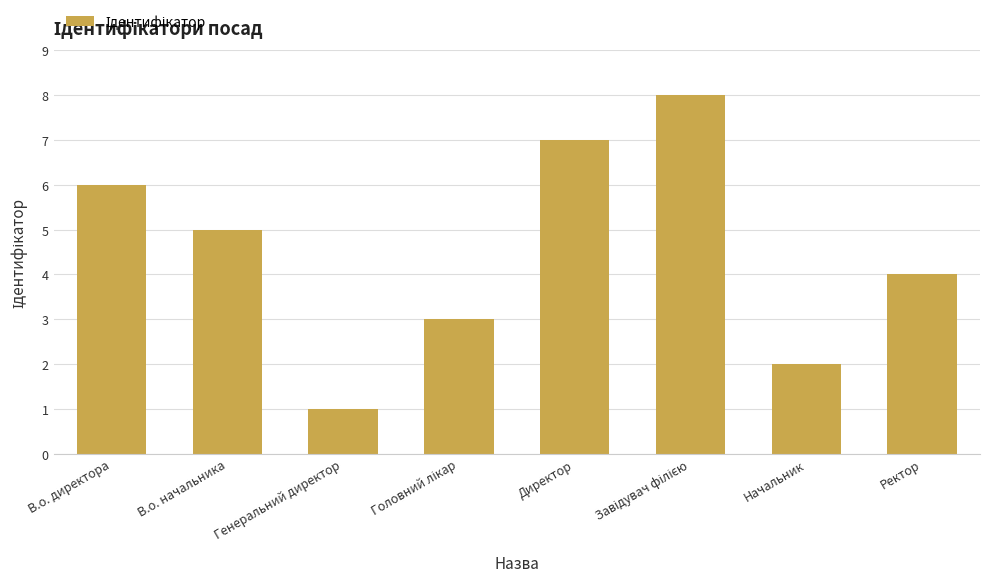

True or false: the data shows 7 at Директор.

True